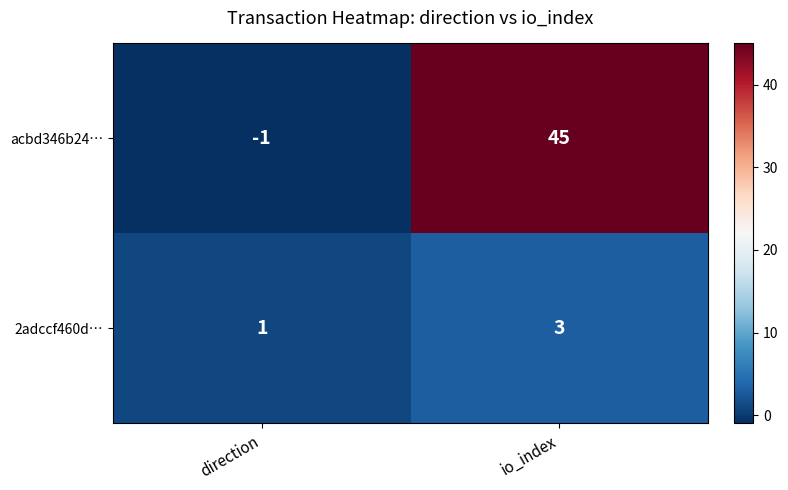

Which category has the highest value in the 2adccf460d… series?

io_index